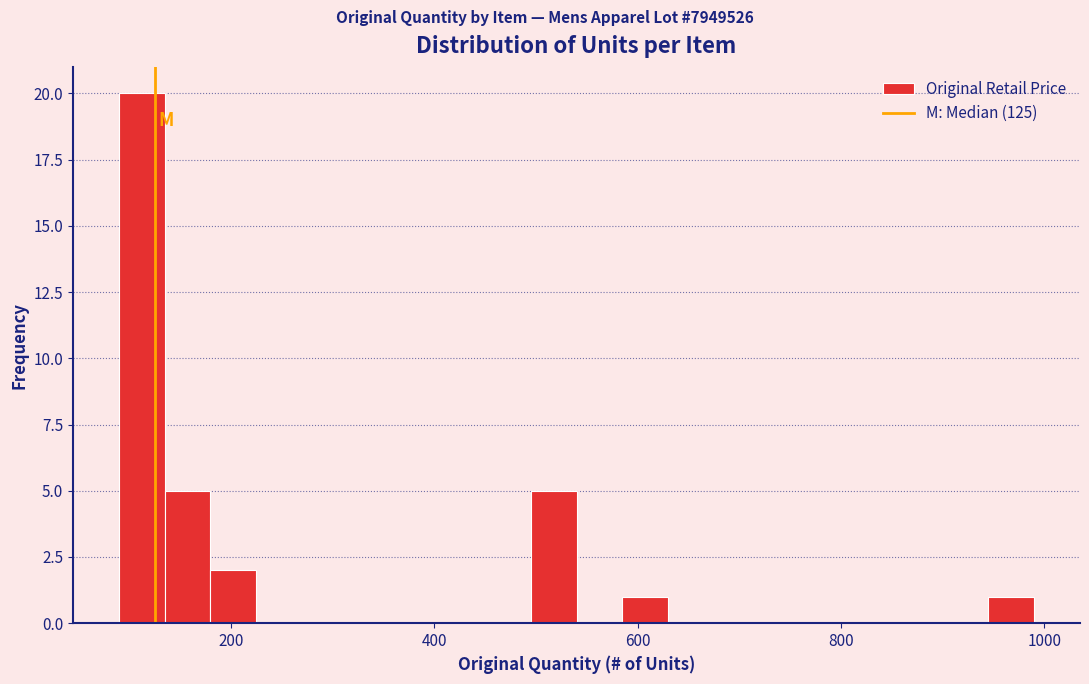

Around what value on the x-axis is the tallest bar? Give the approximate position of its centre, as read against the axis.

120